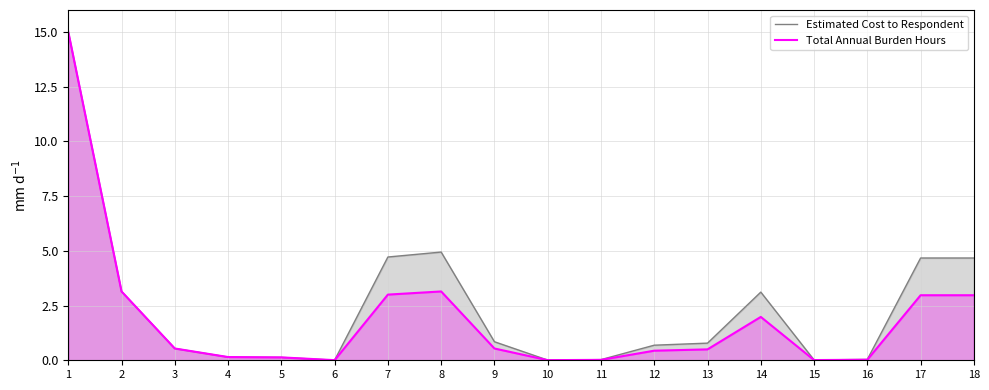

Reading left to right, transcribe all the data shown in this chart.

Estimated Cost to Respondent: 1=15.0	2=3.1	3=0.5	4=0.1	5=0.1	6=0.0	7=4.7	8=4.9	9=0.8	10=0.0	11=0.0	12=0.7	13=0.8	14=3.1	15=0.0	16=0.0	17=4.7	18=4.7
Total Annual Burden Hours: 1=15.0	2=3.1	3=0.5	4=0.1	5=0.1	6=0.0	7=3.0	8=3.1	9=0.5	10=0.0	11=0.0	12=0.4	13=0.5	14=2.0	15=0.0	16=0.0	17=3.0	18=3.0